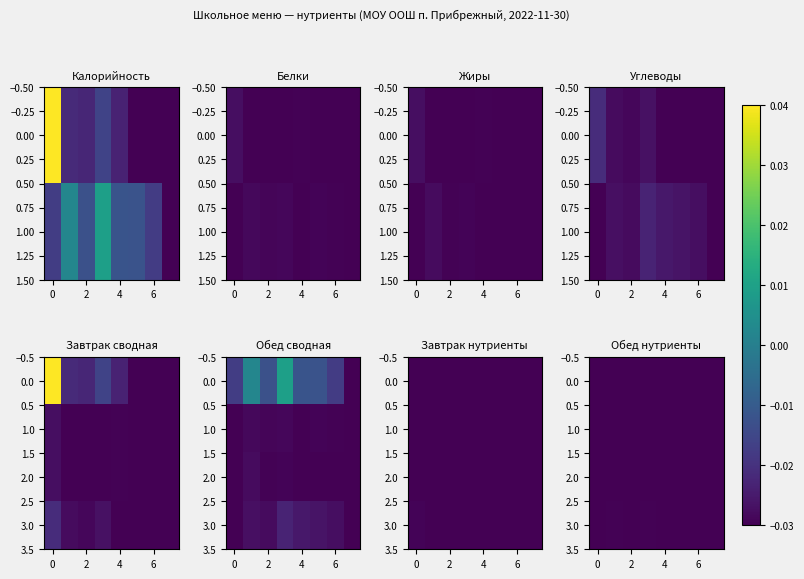

What is the total value across all series at 7?

-0.1